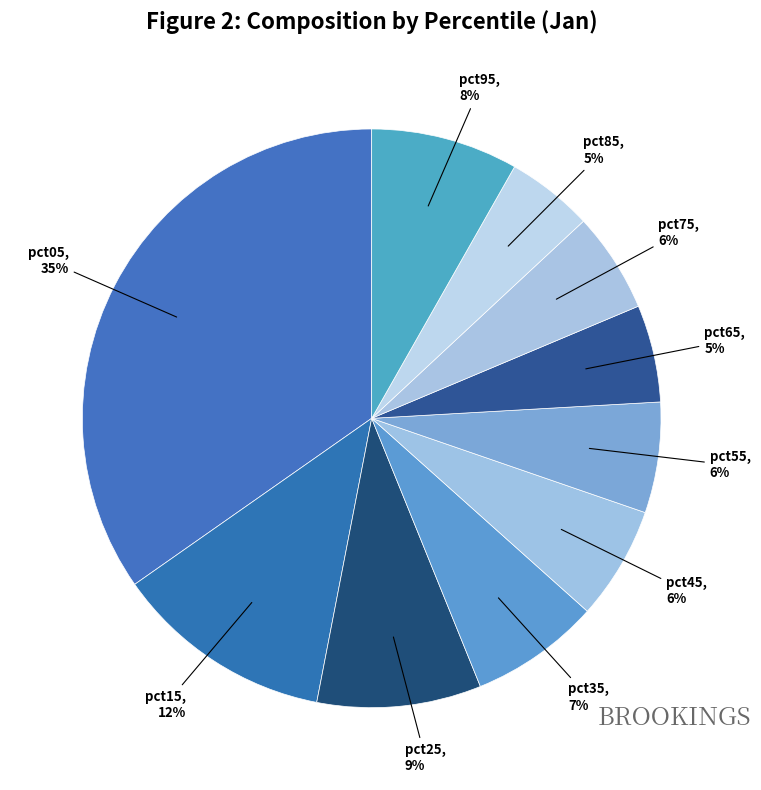

How many slices are in this pie chart?

10